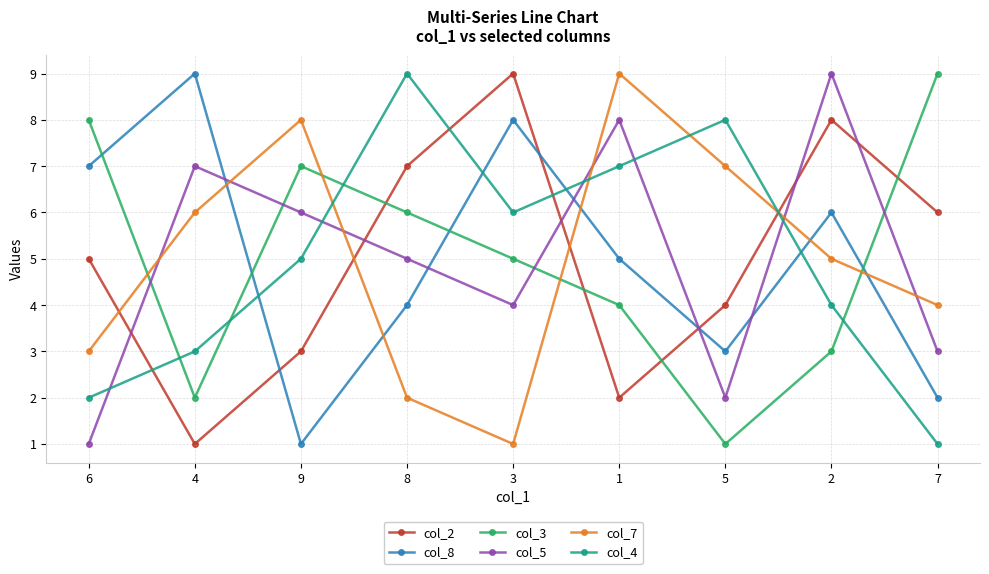

How many interior local peaks does the col_8 series have?

3